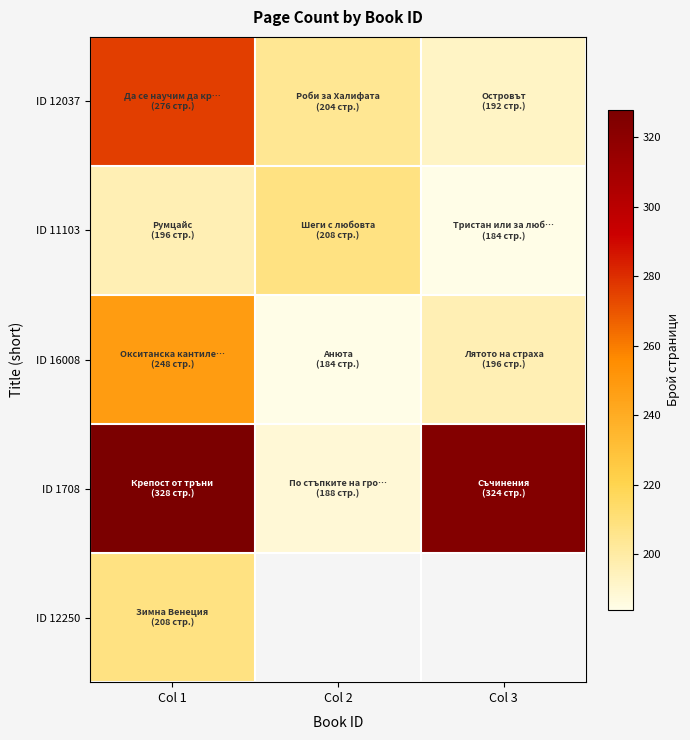

Which category has the highest value in the ID 12037 series?

Col 1